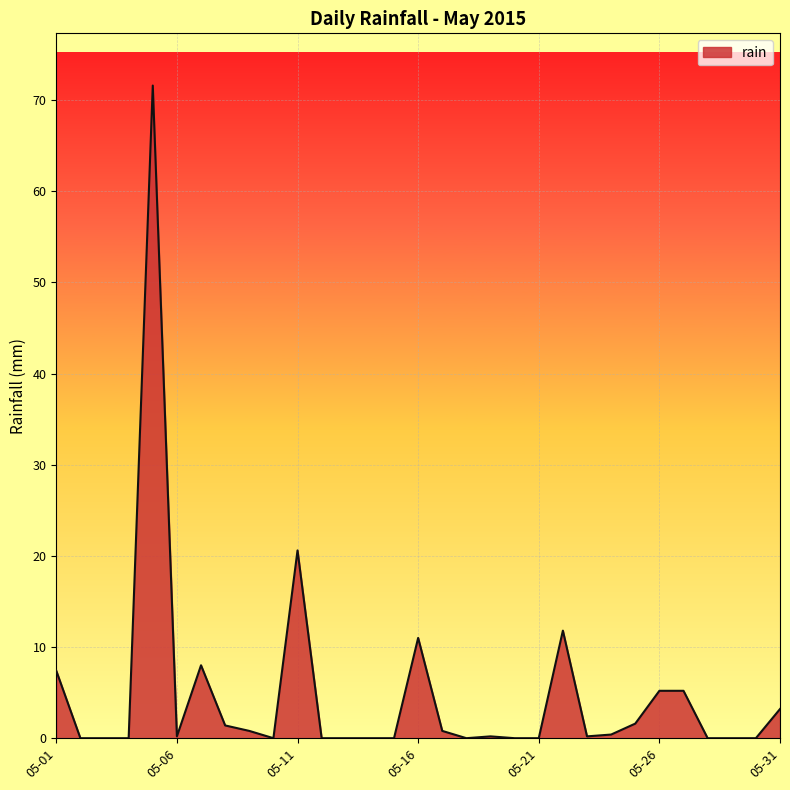

What is the difference between the maximum and minimum values?

71.6